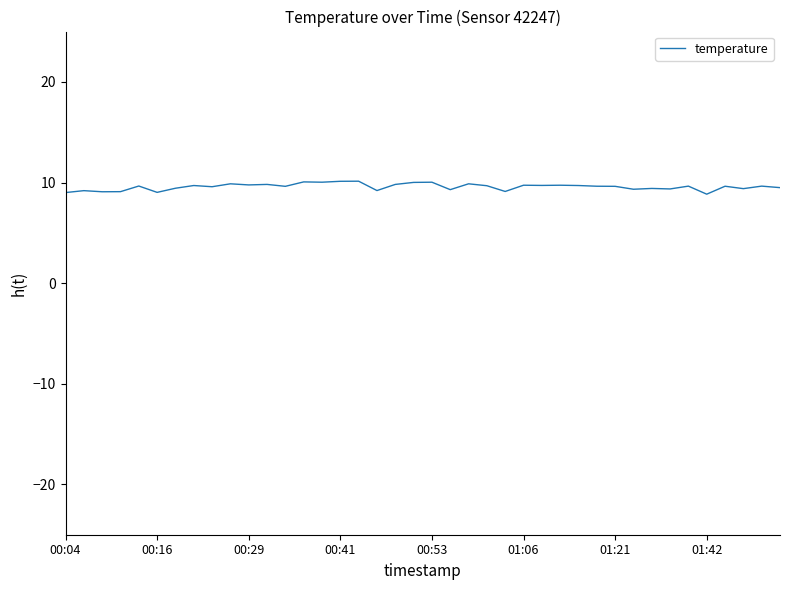

What is the smallest value displayed?

8.8